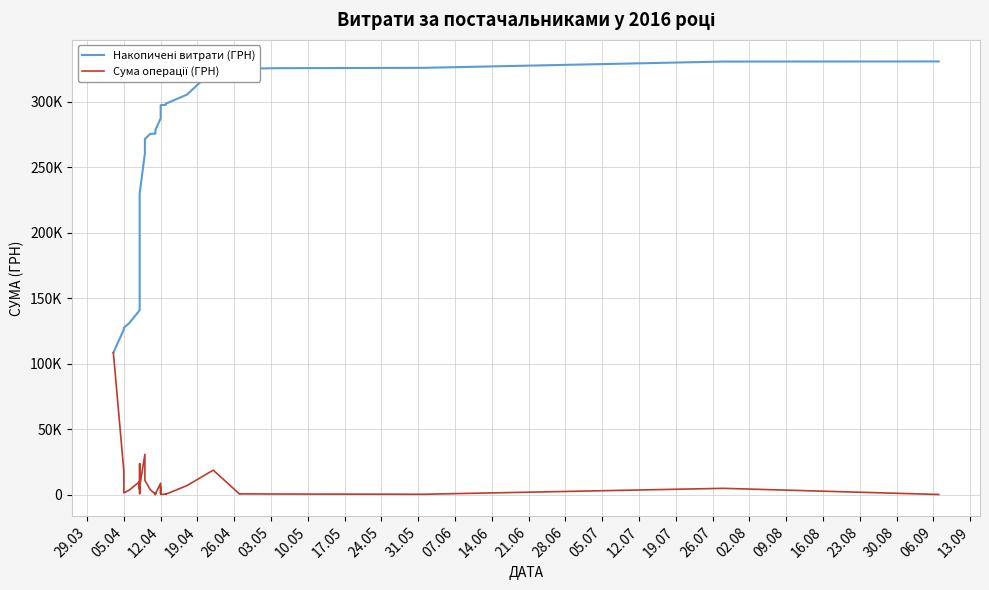

Reading left to right, extract all data points from this chart.

Накопичені витрати (ГРН): 108422.0	126173.5	127469.5	130856.6	140792.0	144959.1	149612.0	163630.7	179506.8	203163.8	207846.7	213637.7	223312.7	224117.7	229908.7	260691.0	271620.6	275457.5	275749.5	275824.3	276805.0	277951.5	278599.5	287347.8	290092.8	291075.3	296570.9	297227.9	297437.9	297790.7	298285.7	298603.8	305506.8	324207.6	324660.3	325254.3	325698.6	325962.6	330761.2	330845.7
Сума операції (ГРН): 108422.0	17751.5	1296.0	3387.1	9935.4	4167.2	4652.8	14018.8	15876.1	23656.9	4682.9	5791.1	9675.0	805.0	5791.1	30782.2	10929.6	3836.9	292.0	74.8	980.7	1146.4	648.0	8748.3	2745.0	982.5	5495.6	657.0	210.0	352.8	495.0	318.1	6903.0	18700.7	452.8	594.0	444.3	264.0	4798.5	84.5